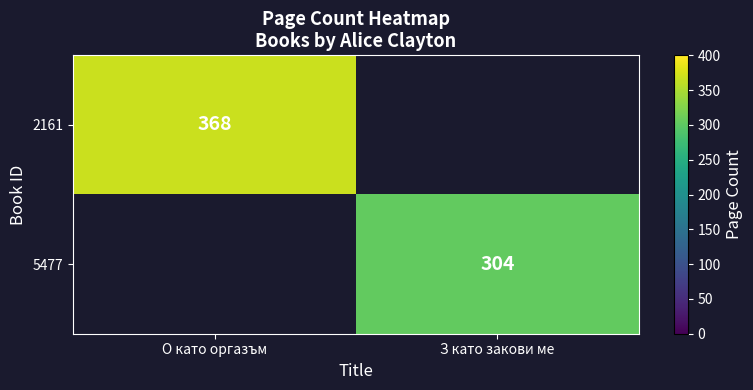

True or false: 2161 has a value of 368 at О като оргазъм.

True